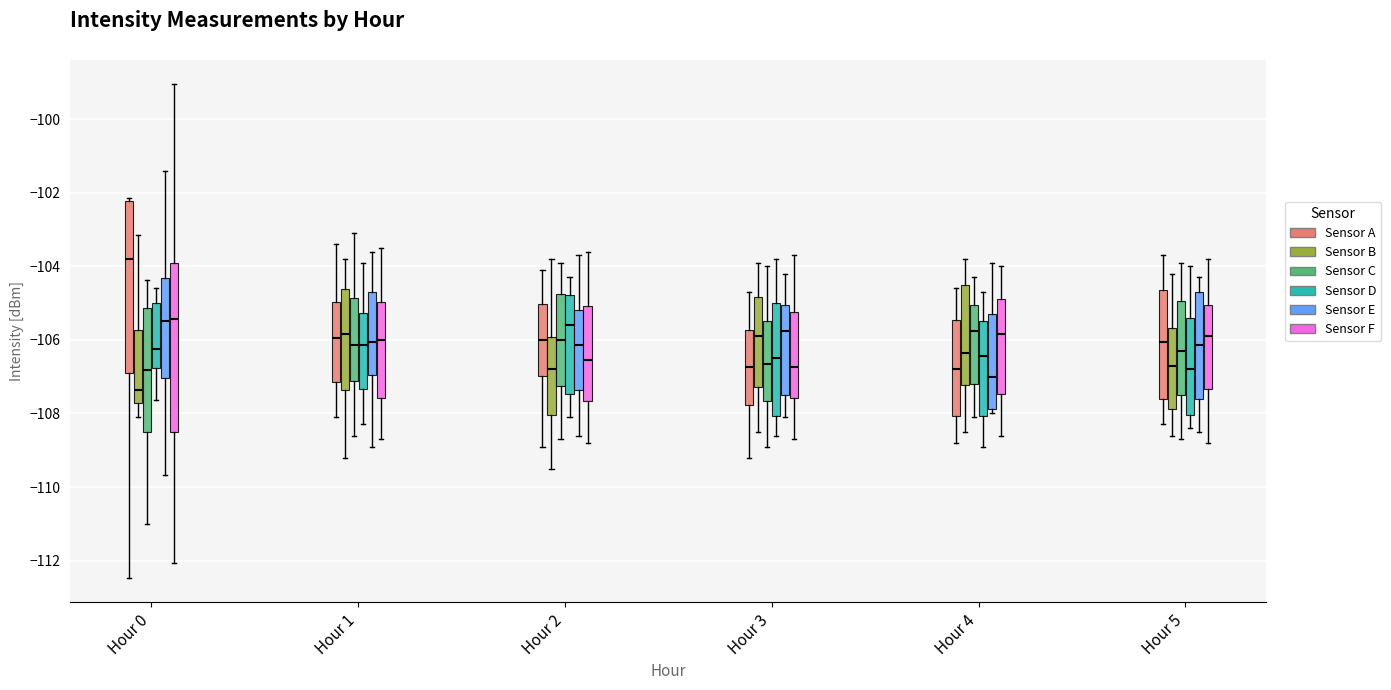

Reading left to right, transcribe this box plot: for each box, give where its median line is, the range the box spans, and where its two whiskers end, as read against the y-axis. The values are not printed on the chart, so give them approximately, as read against the axis.

Hour 0 (Sensor A): median -103.8, box -107.0 to -102.2, whiskers -112.4 to -102.2 (just above the box's upper edge)
Hour 0 (Sensor B): median -107.4, box -107.8 to -105.8, whiskers -108.0 to -103.2
Hour 0 (Sensor C): median -106.8, box -108.6 to -105.2, whiskers -111.0 to -104.4
Hour 0 (Sensor D): median -106.2, box -106.8 to -105.0, whiskers -107.6 to -104.6
Hour 0 (Sensor E): median -105.4, box -107.0 to -104.4, whiskers -109.6 to -101.4
Hour 0 (Sensor F): median -105.4, box -108.4 to -104.0, whiskers -112.0 to -99.0
Hour 1 (Sensor A): median -106.0, box -107.2 to -105.0, whiskers -108.0 to -103.4
Hour 1 (Sensor B): median -105.8, box -107.4 to -104.6, whiskers -109.2 to -103.8
Hour 1 (Sensor C): median -106.2, box -107.2 to -104.8, whiskers -108.6 to -103.0
Hour 1 (Sensor D): median -106.2, box -107.4 to -105.2, whiskers -108.2 to -103.8
Hour 1 (Sensor E): median -106.0, box -107.0 to -104.6, whiskers -108.8 to -103.6
Hour 1 (Sensor F): median -106.0, box -107.6 to -105.0, whiskers -108.6 to -103.4
Hour 2 (Sensor A): median -106.0, box -107.0 to -105.0, whiskers -108.8 to -104.0
Hour 2 (Sensor B): median -106.8, box -108.0 to -106.0, whiskers -109.4 to -103.8
Hour 2 (Sensor C): median -106.0, box -107.2 to -104.8, whiskers -108.6 to -103.8
Hour 2 (Sensor D): median -105.6, box -107.4 to -104.8, whiskers -108.0 to -104.2
Hour 2 (Sensor E): median -106.2, box -107.4 to -105.2, whiskers -108.6 to -103.6
Hour 2 (Sensor F): median -106.6, box -107.6 to -105.0, whiskers -108.8 to -103.6
Hour 3 (Sensor A): median -106.8, box -107.8 to -105.8, whiskers -109.2 to -104.6
Hour 3 (Sensor B): median -105.8, box -107.2 to -104.8, whiskers -108.4 to -103.8
Hour 3 (Sensor C): median -106.6, box -107.6 to -105.4, whiskers -108.8 to -104.0
Hour 3 (Sensor D): median -106.4, box -108.0 to -105.0, whiskers -108.6 to -103.8
Hour 3 (Sensor E): median -105.8, box -107.4 to -105.0, whiskers -108.0 to -104.2
Hour 3 (Sensor F): median -106.8, box -107.6 to -105.2, whiskers -108.6 to -103.6
Hour 4 (Sensor A): median -106.8, box -108.0 to -105.4, whiskers -108.8 to -104.6
Hour 4 (Sensor B): median -106.4, box -107.2 to -104.4, whiskers -108.4 to -103.8
Hour 4 (Sensor C): median -105.8, box -107.2 to -105.0, whiskers -108.0 to -104.2
Hour 4 (Sensor D): median -106.4, box -108.0 to -105.4, whiskers -108.8 to -104.6
Hour 4 (Sensor E): median -107.0, box -107.8 to -105.2, whiskers -108.0 to -103.8
Hour 4 (Sensor F): median -105.8, box -107.4 to -104.8, whiskers -108.6 to -104.0
Hour 5 (Sensor A): median -106.0, box -107.6 to -104.6, whiskers -108.2 to -103.6
Hour 5 (Sensor B): median -106.6, box -107.8 to -105.6, whiskers -108.6 to -104.2
Hour 5 (Sensor C): median -106.2, box -107.4 to -105.0, whiskers -108.6 to -103.8
Hour 5 (Sensor D): median -106.8, box -108.0 to -105.4, whiskers -108.4 to -104.0
Hour 5 (Sensor E): median -106.2, box -107.6 to -104.6, whiskers -108.4 to -104.2
Hour 5 (Sensor F): median -105.8, box -107.4 to -105.0, whiskers -108.8 to -103.8